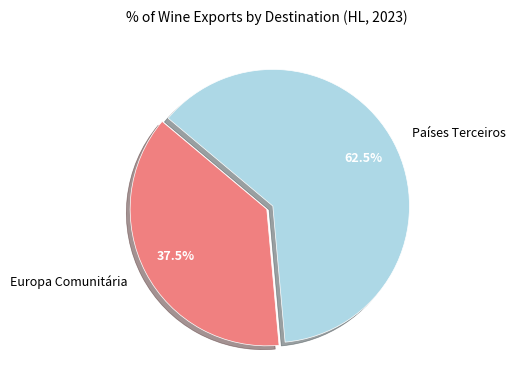

How many slices are in this pie chart?

2